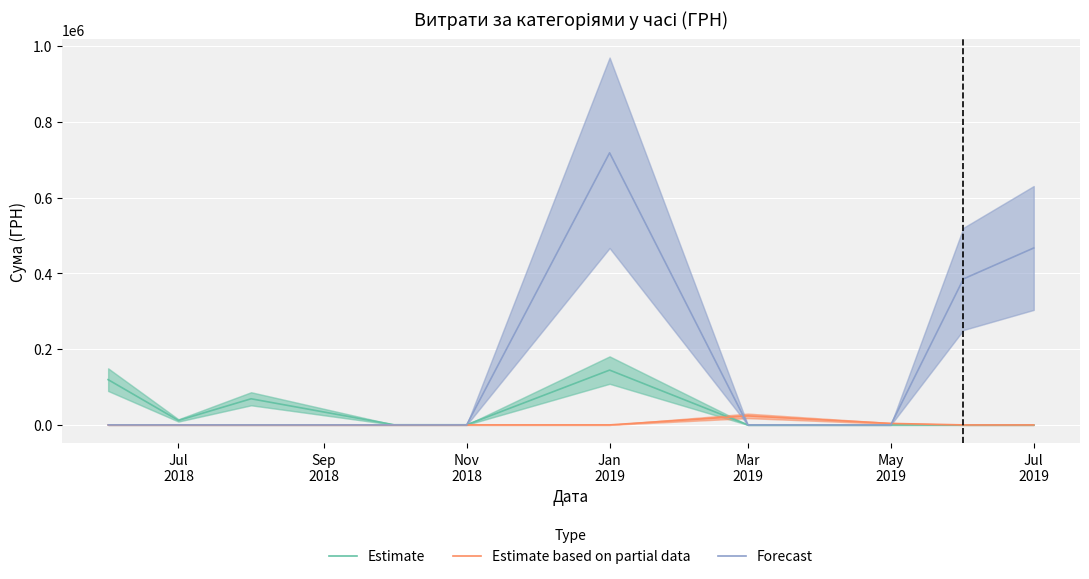

What is the total value across all series at Jul 2019?

467371.9